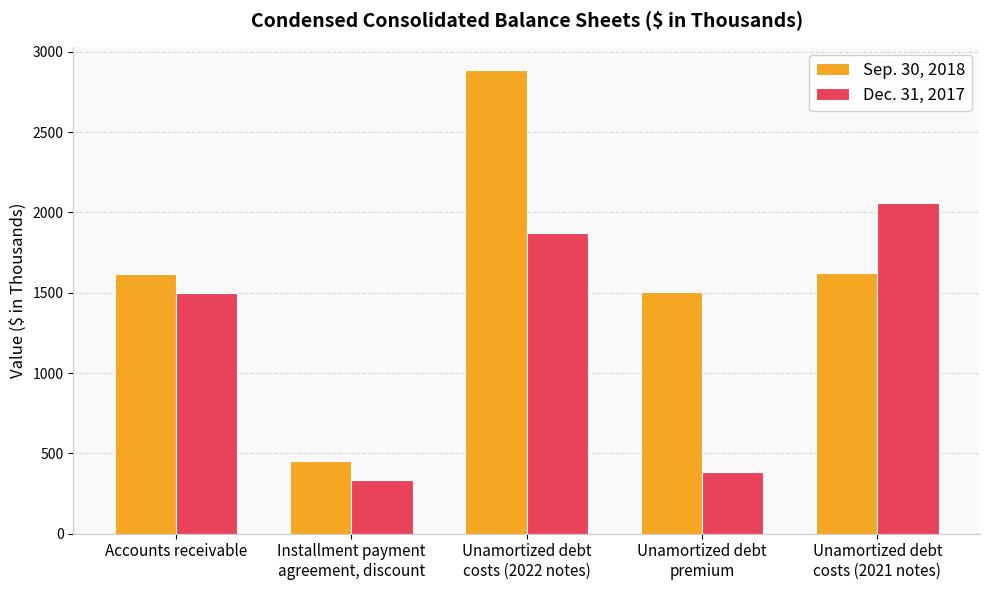

List the labels in order of Sep. 30, 2018 value, smallest first.

Installment payment
agreement, discount, Unamortized debt
premium, Accounts receivable, Unamortized debt
costs (2021 notes), Unamortized debt
costs (2022 notes)